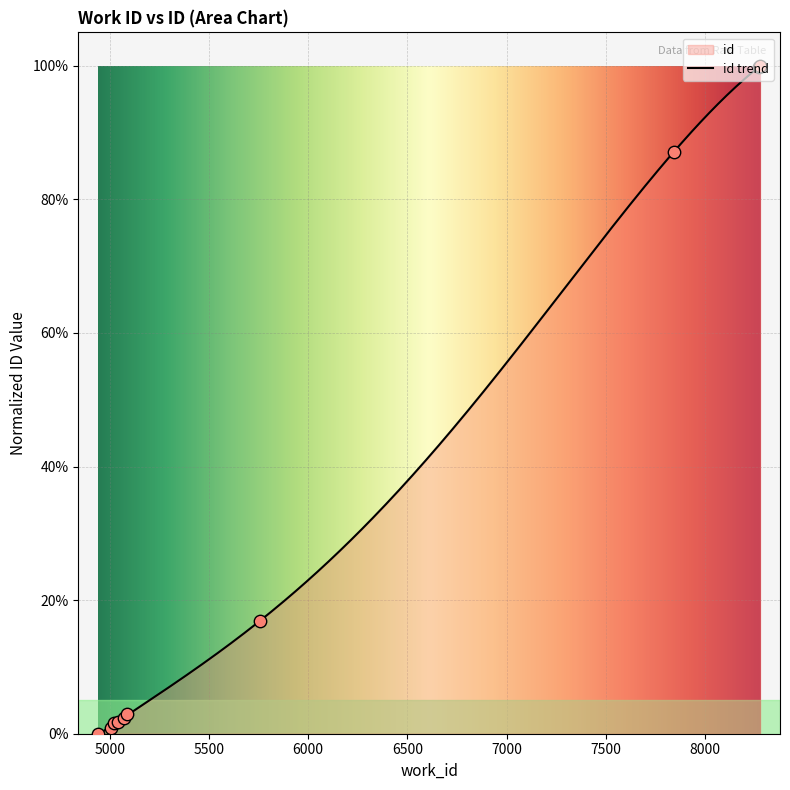

Between 7841 and 5070, which is larger?

7841